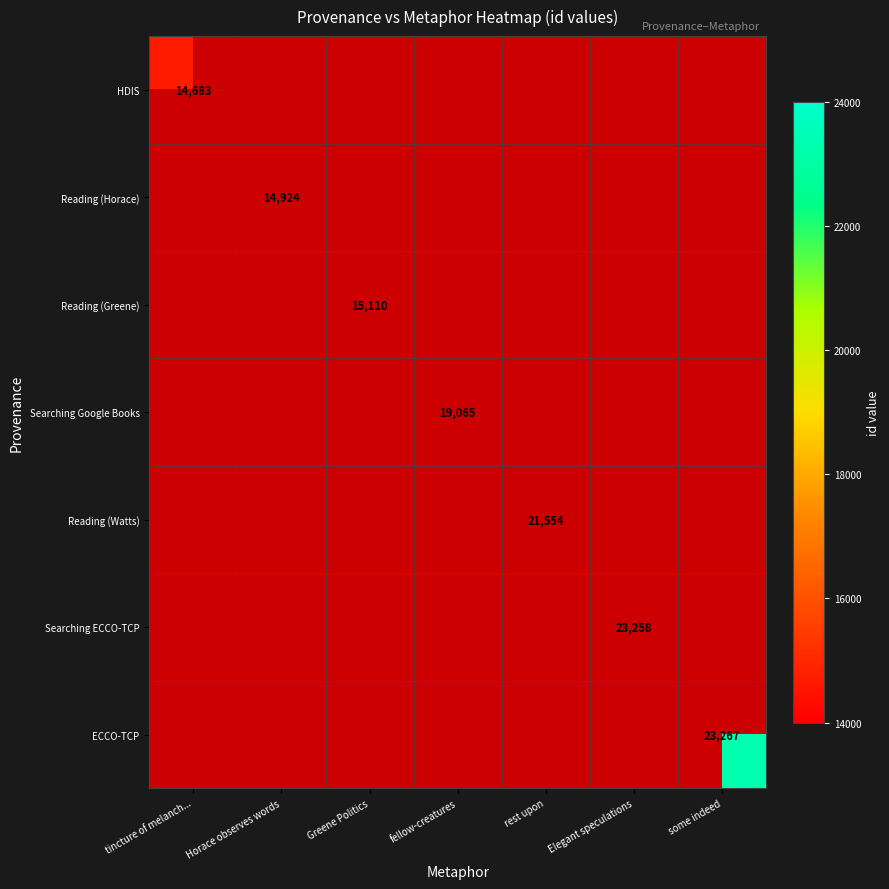

Count the number of data series in this chart.

7